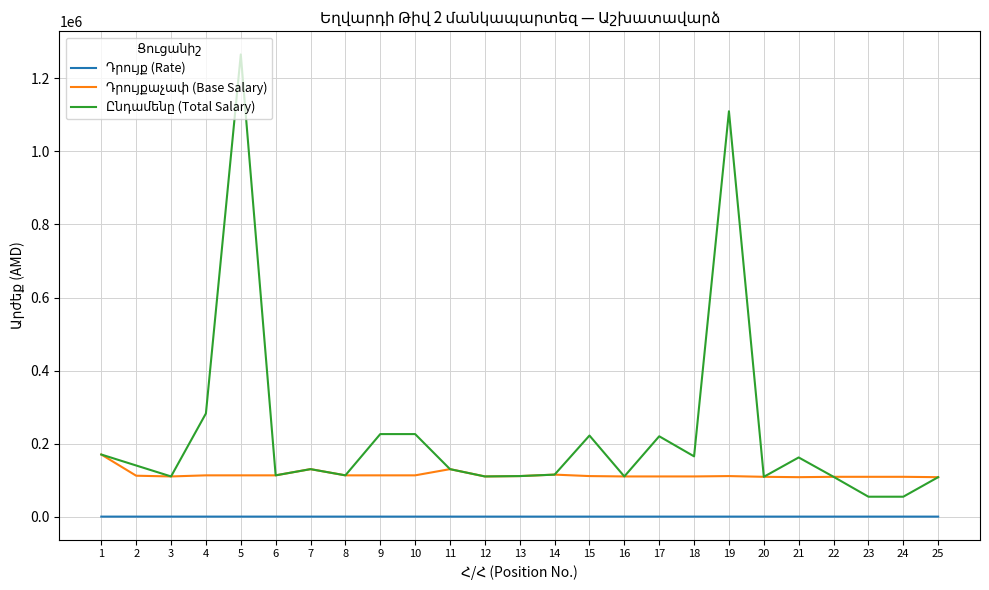

At which category is the sum across all series the highest?

5